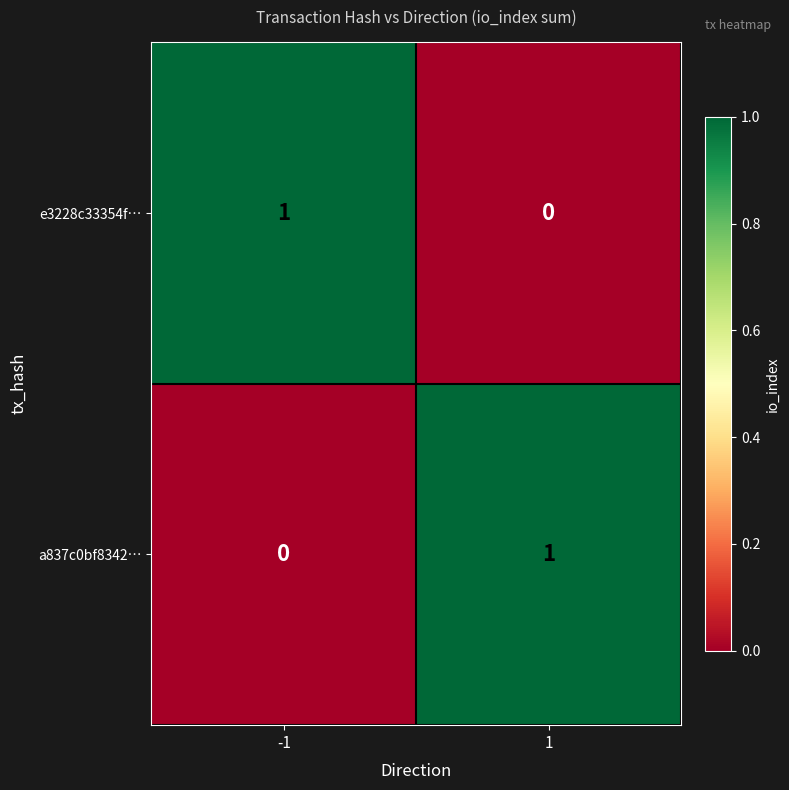

The a837c0bf8342… series shows 1 at 1. True or false?

True